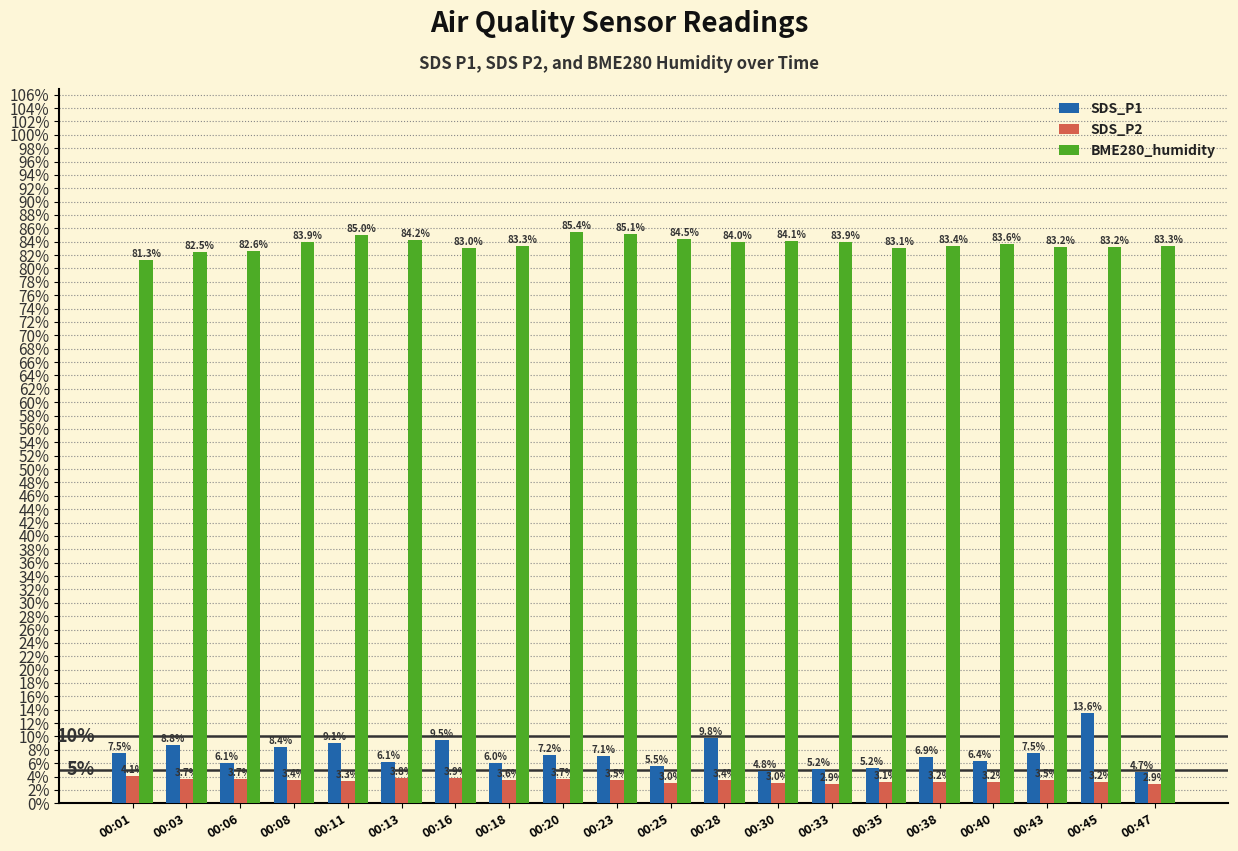

What is the greatest value displayed?

85.4